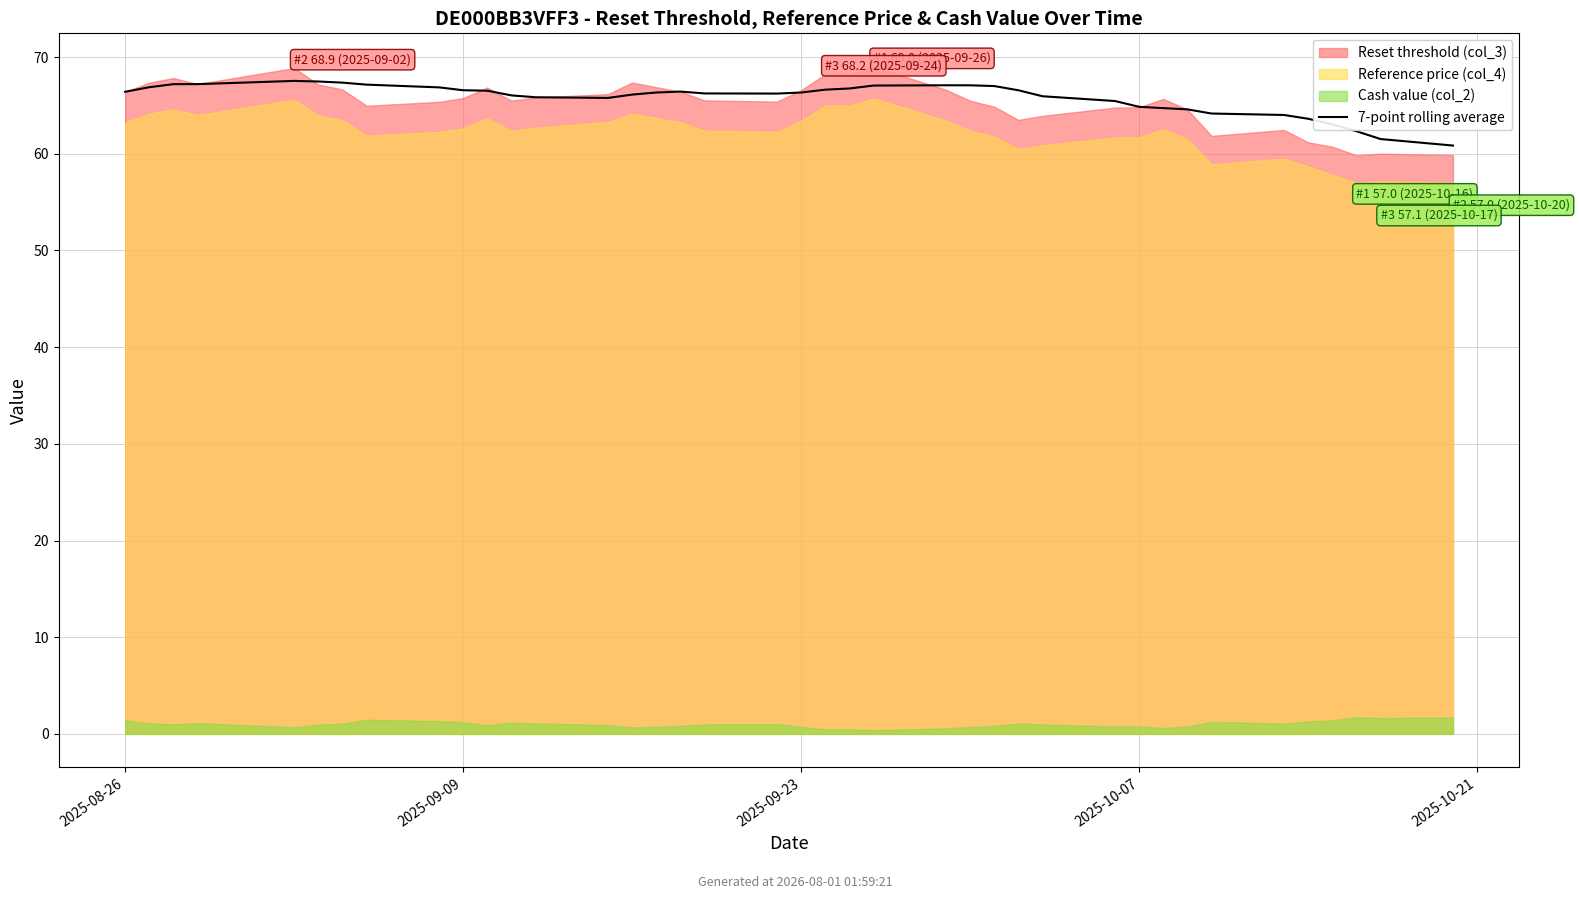

What is the difference between the maximum and minimum values?

6.7